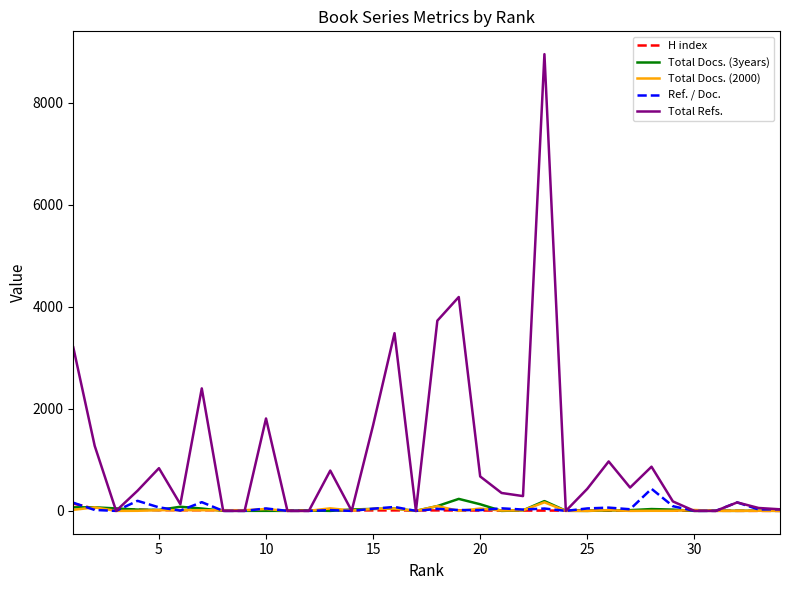

Which series has the largest range (max minus min)?

Total Refs.